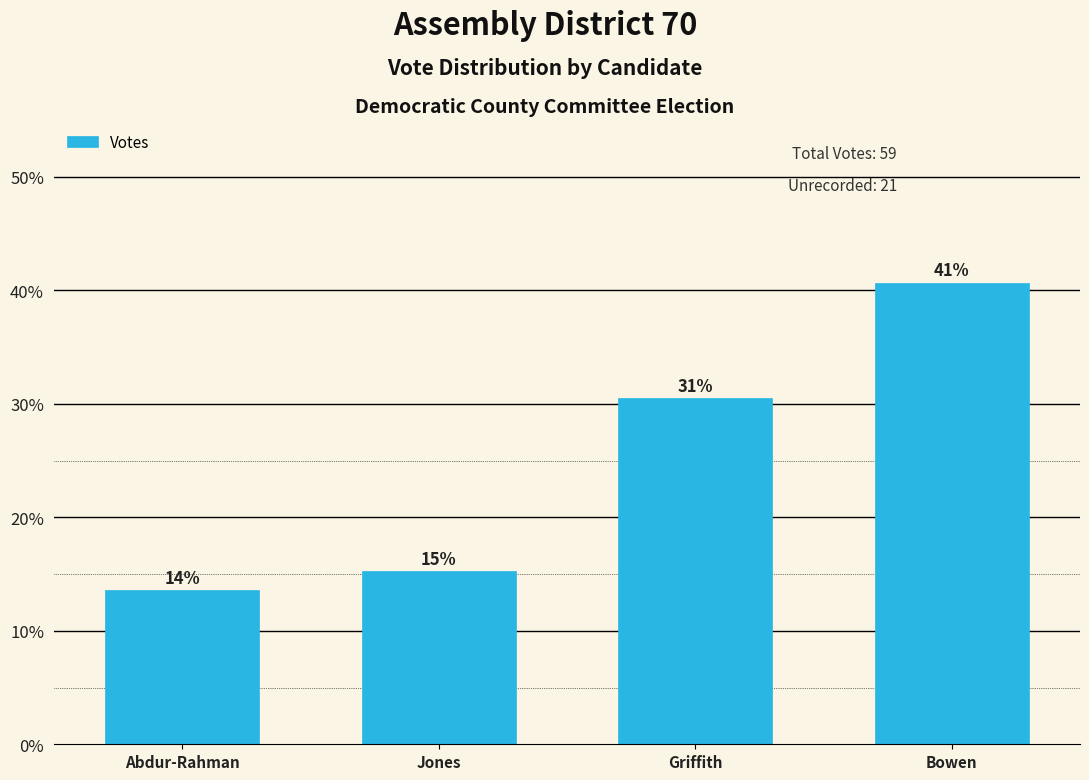

Does the chart contain any negative values?

No